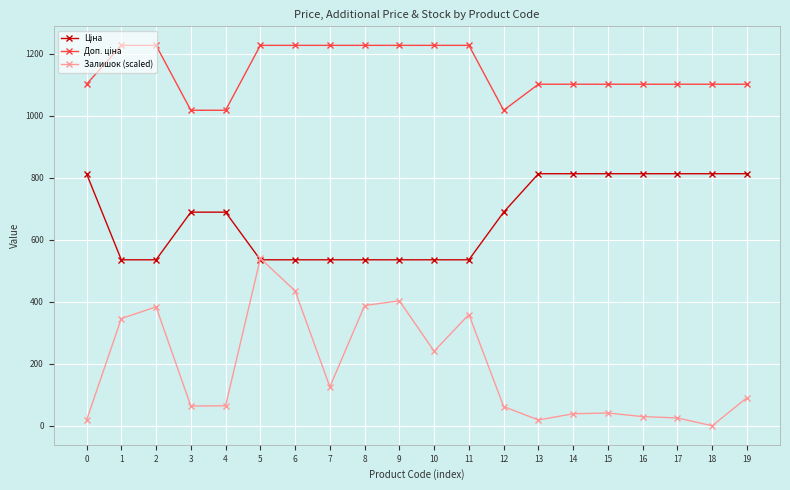

At which label does Залишок (scaled) first exceed 90?

1